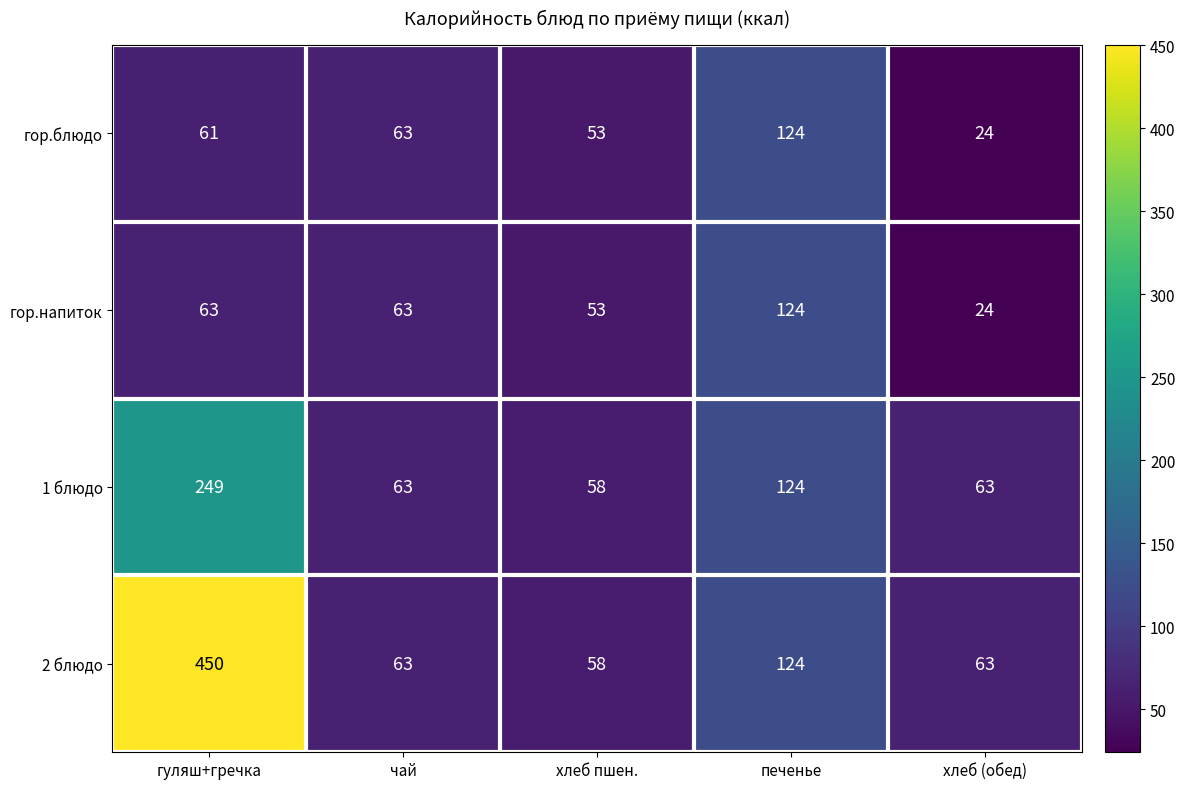

Which series has the largest range (max minus min)?

2 блюдо